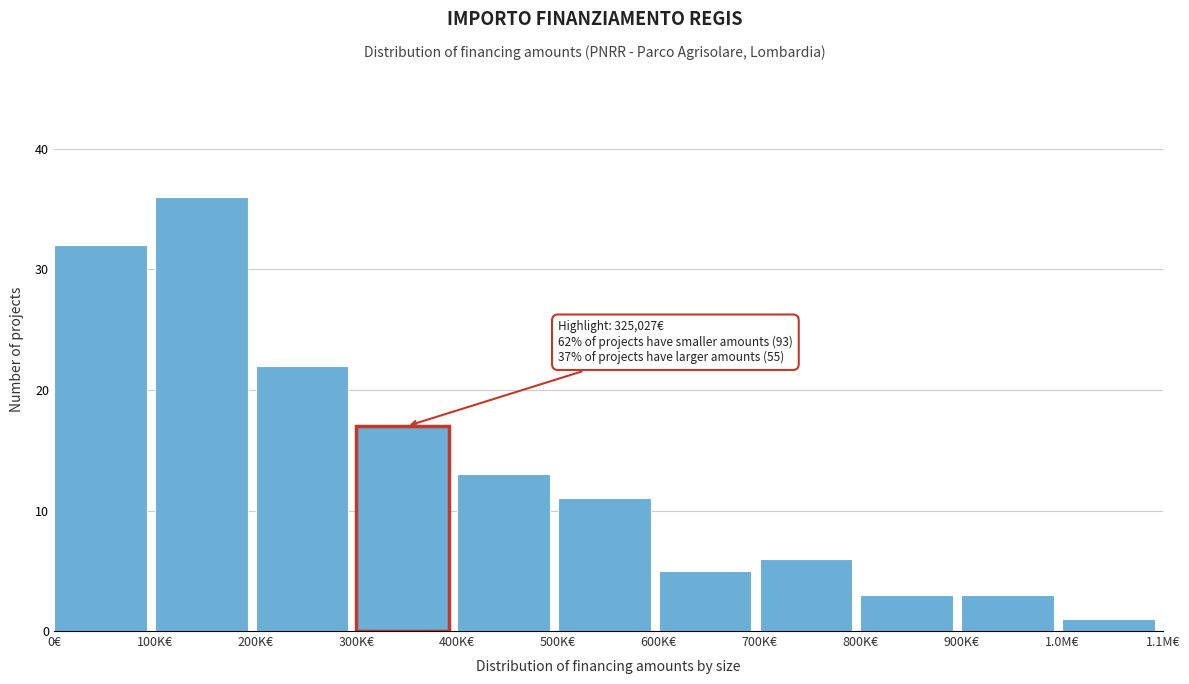

Reading left to right, what are all the values shown in this chart?

0€=32	100K€=36	200K€=22	300K€=17	400K€=13	500K€=11	600K€=5	700K€=6	800K€=3	900K€=3	1.0M€=1